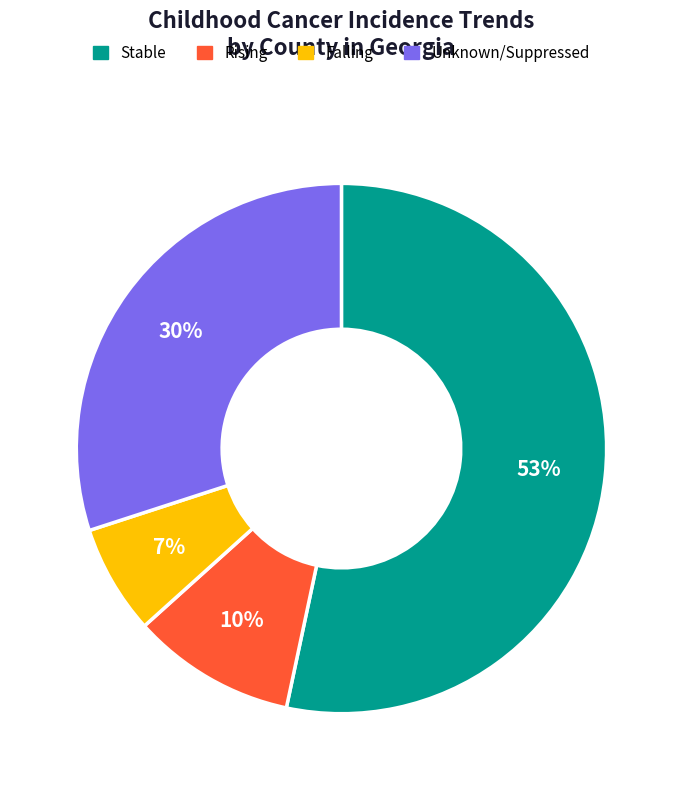

Is there a majority slice in this chart?

Yes